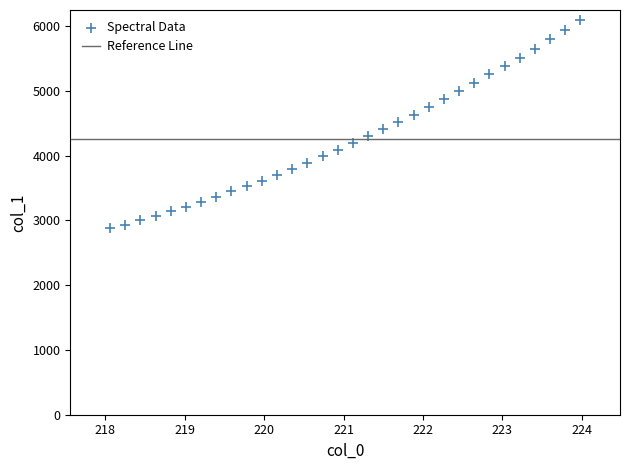

What is the range of X values (max minus min)?

5.9